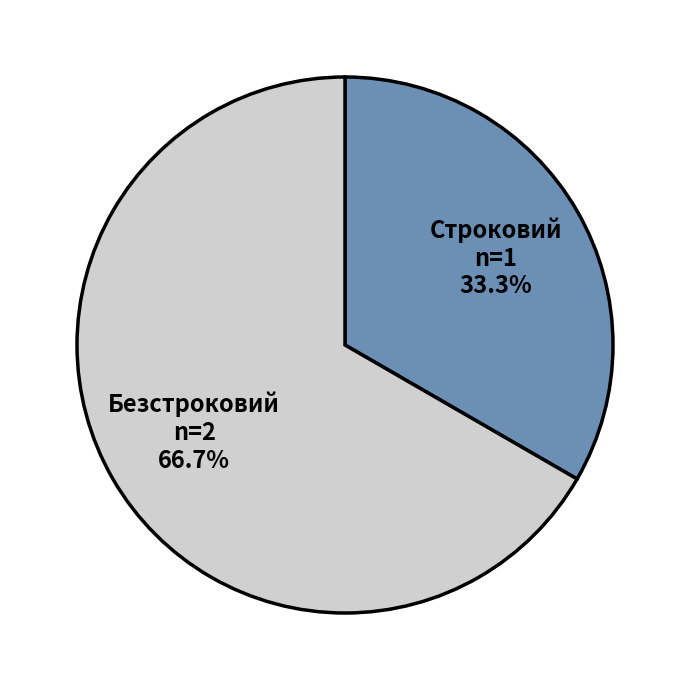

Approximately how many times larger is the value at Безстроковий compared to Строковий?

2.0